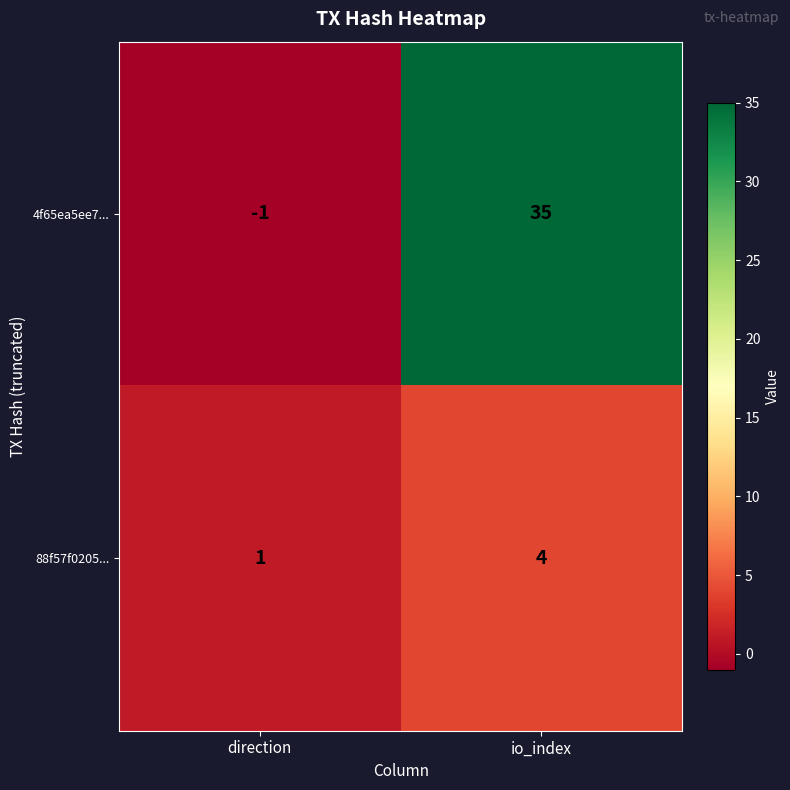

Which series has the widest spread of values?

4f65ea5ee7...